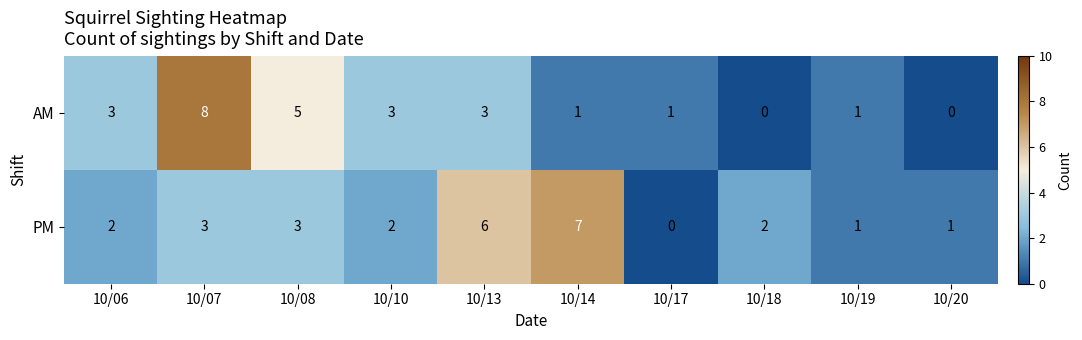

What is the spread (max minus min) of values at 10/20?

1